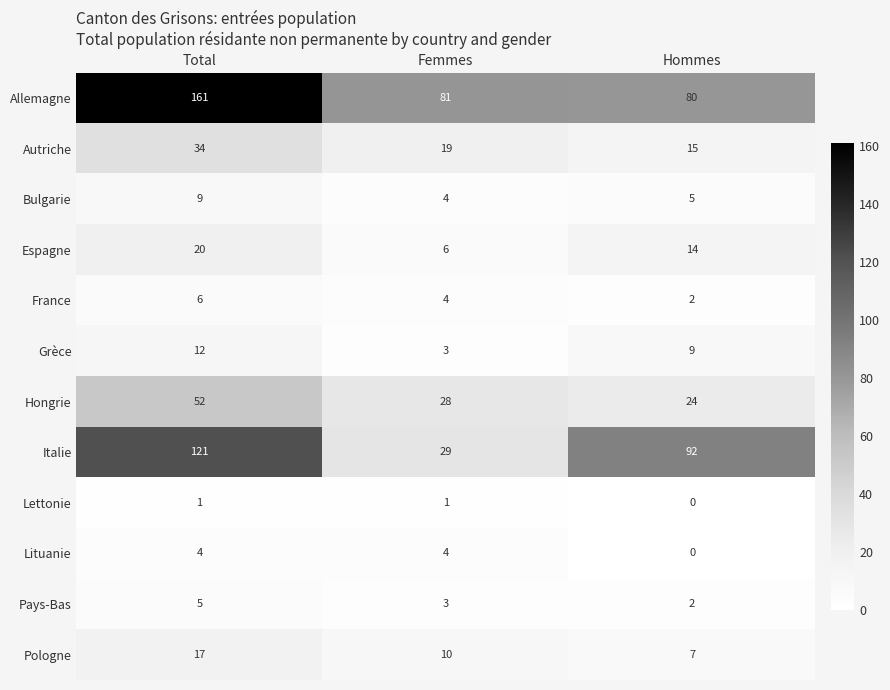

Where does the Grèce series first go above 9?

Total